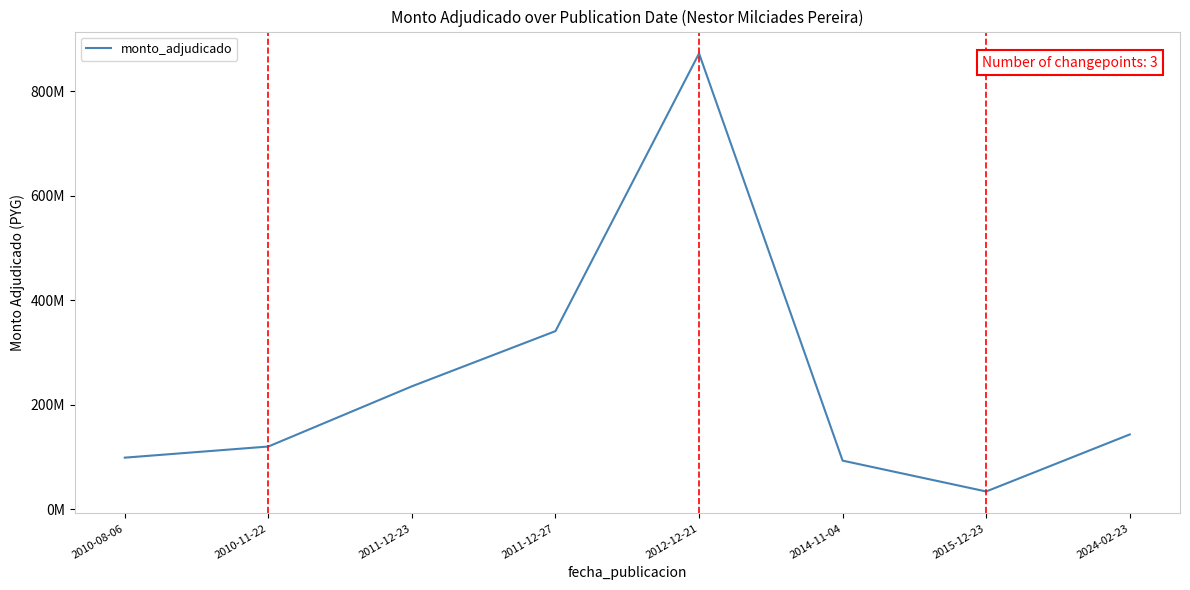

What is the difference between the maximum and minimum values?

838000000